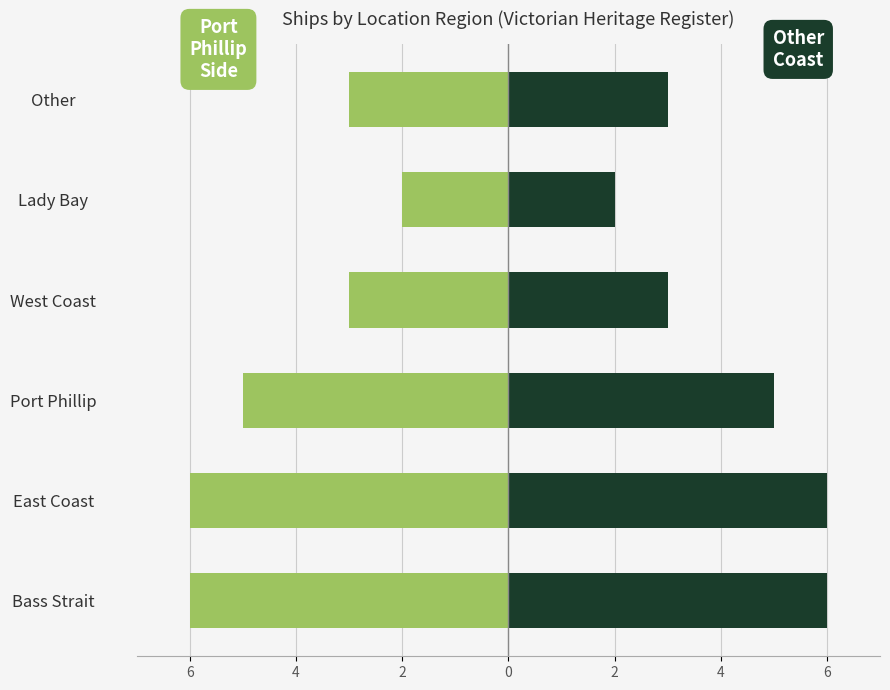

Count the number of categories in the chart.

6